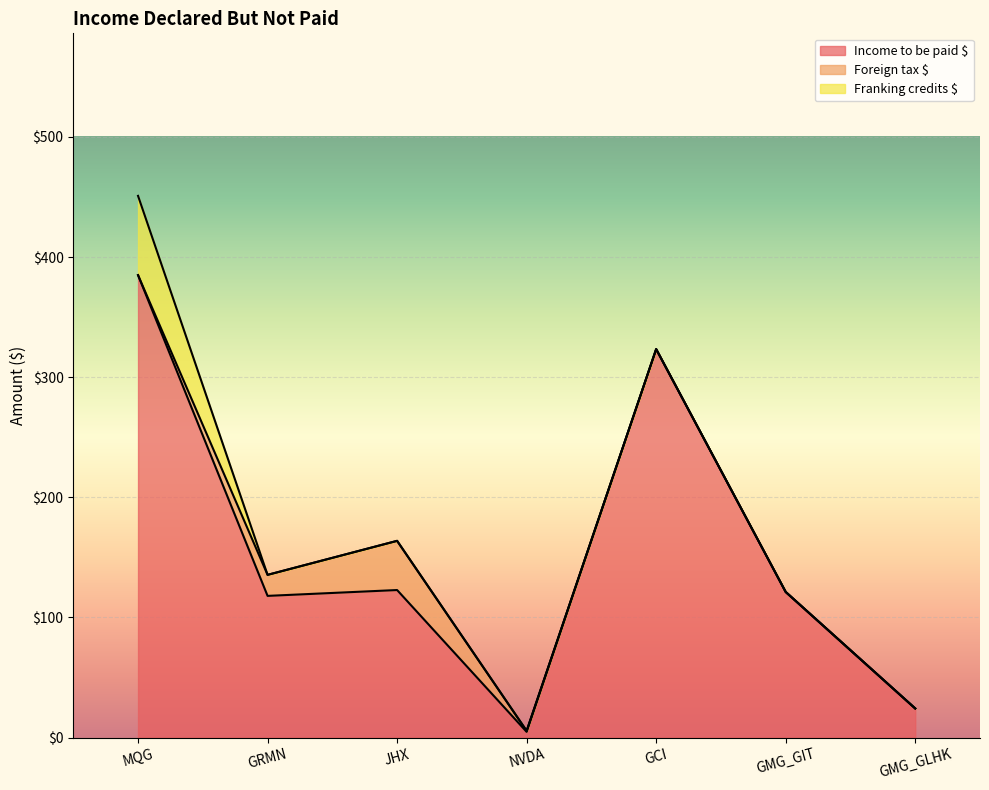

Is it true that Foreign tax $ equals 17.5 at GRMN?

True